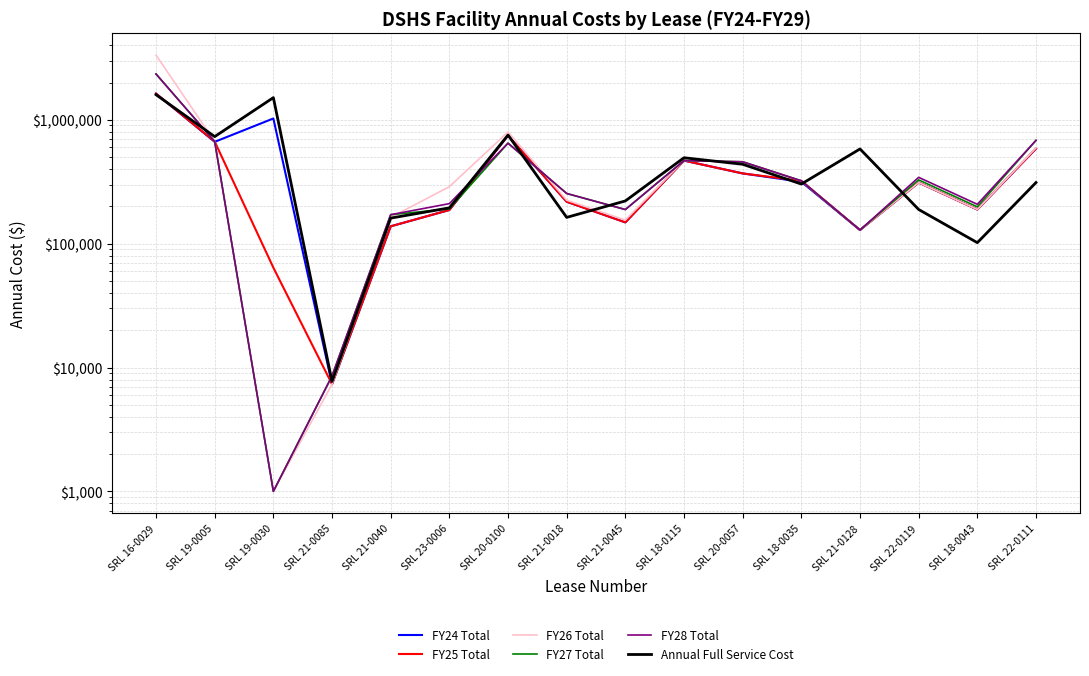

What is the sum of all FY24 Total values?

7131085.9